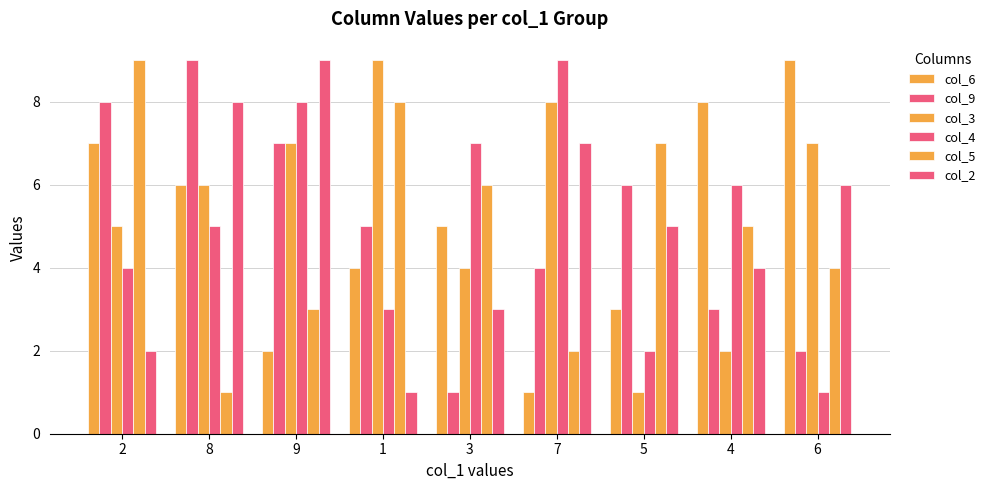

What is the lowest value of the col_4 series?

1